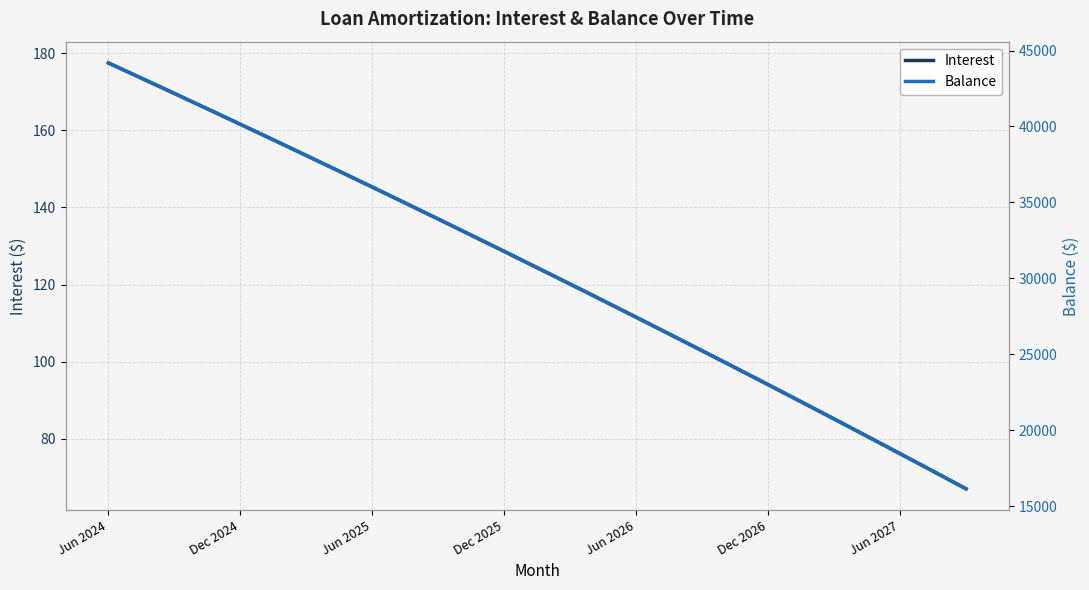

True or false: Interest has more than 0 points higher than both neighbors.

False